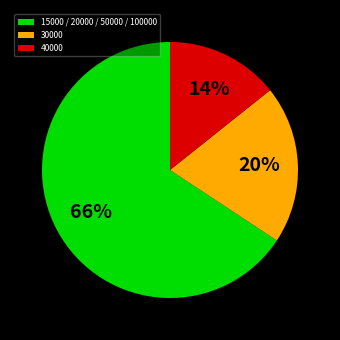

How many slices are in this pie chart?

3